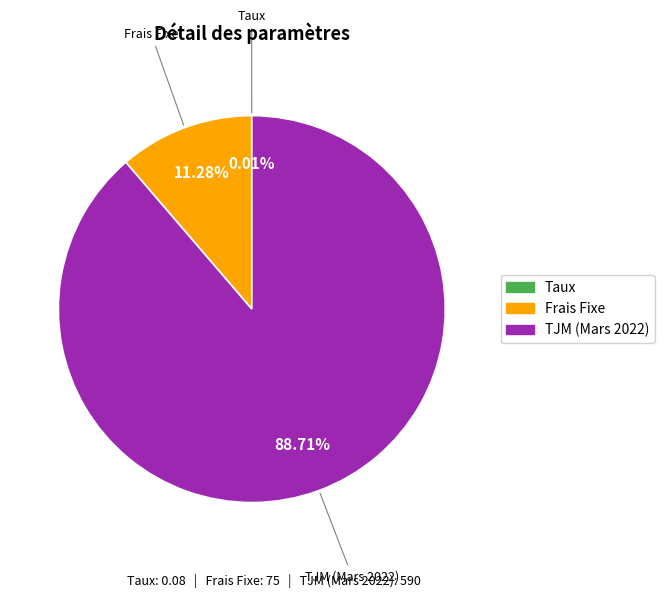

To the nearest percent, what is the average slice percentage?

33%